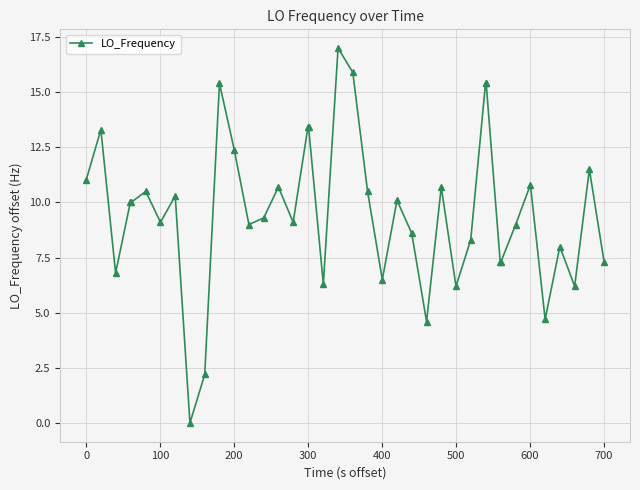

True or false: the data has more than 2 interior local peaks.

True